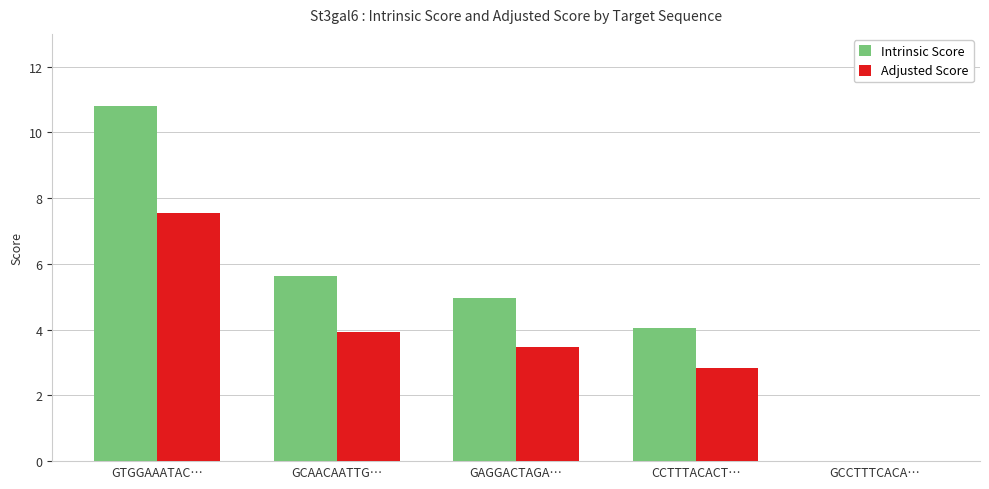

What is the spread (max minus min) of values at GTGGAAATAC…?

3.2